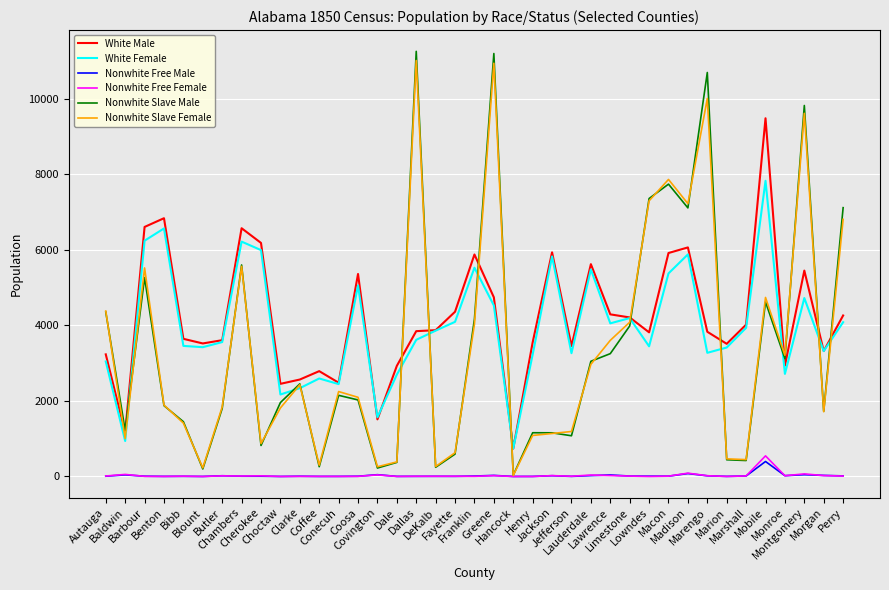

How many distinct data groups are displayed?

6